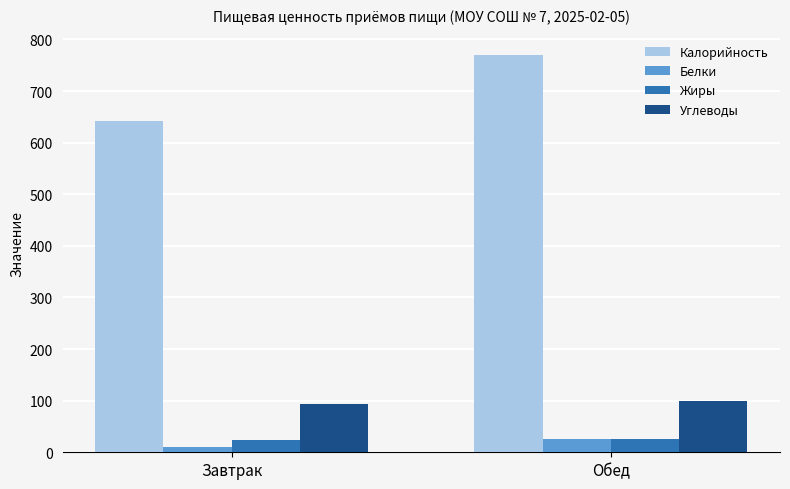

How many data points in Калорийность are above 770?

1